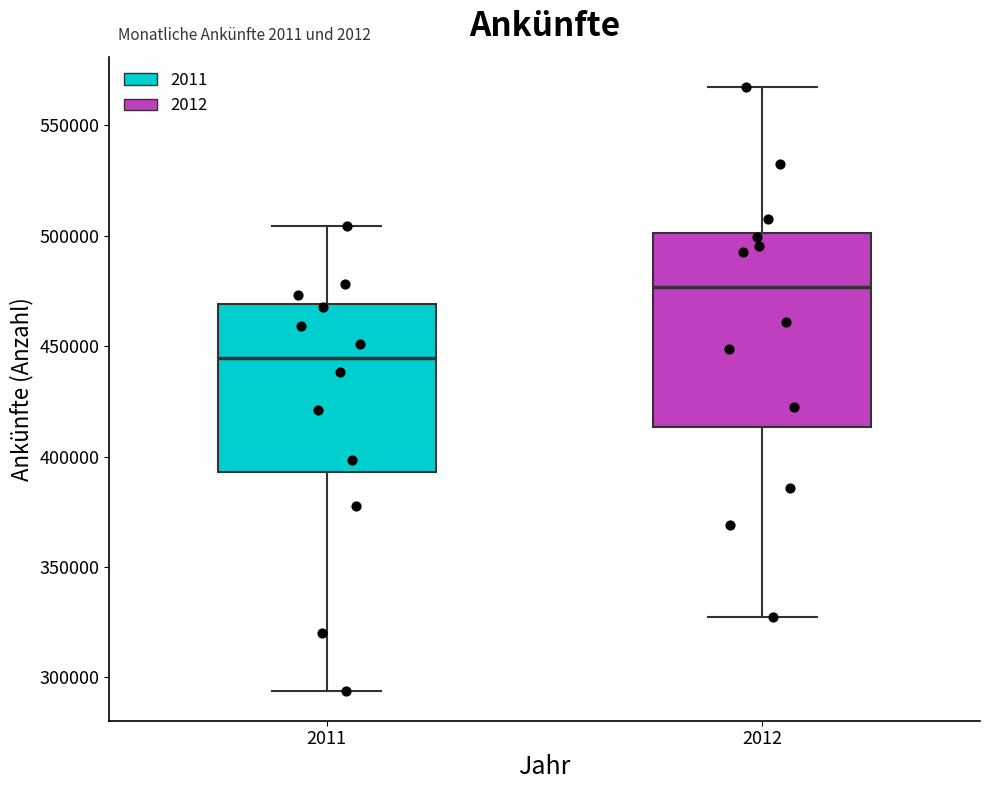

Where is the lower edge of the box at x = 2012 on the y-axis? The values are not printed on the chart, so give them approximately, as read against the axis.

415000